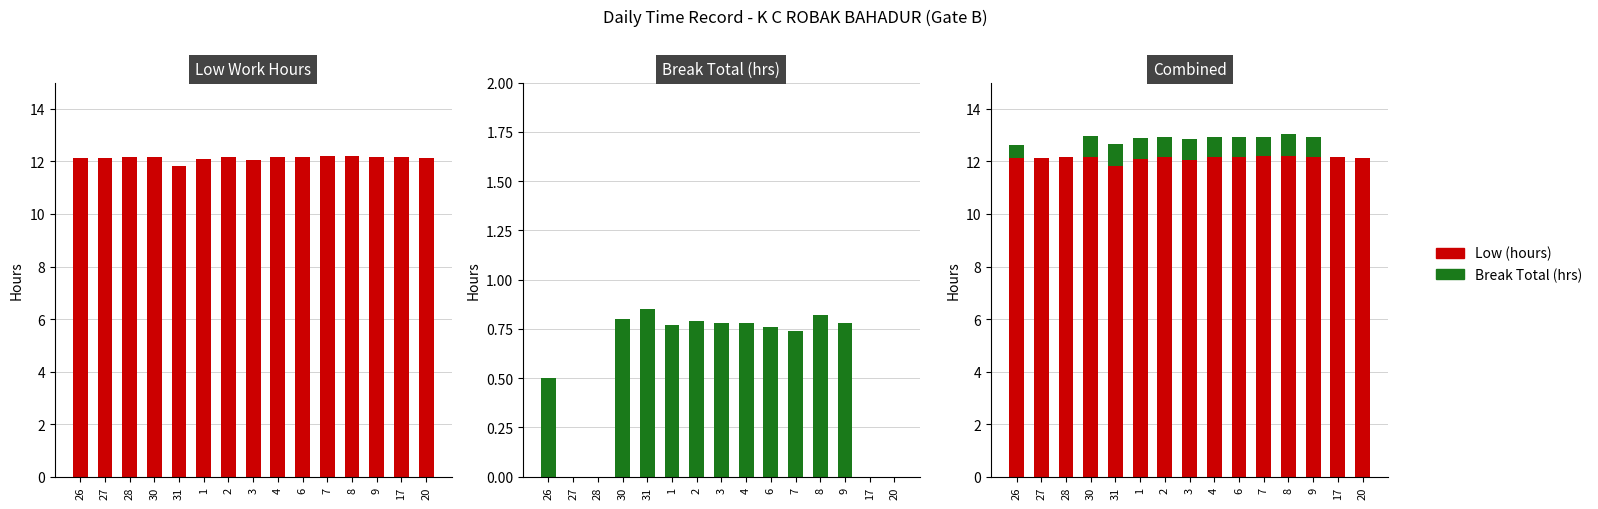

What is the highest value of the Low (hours) series?

12.2